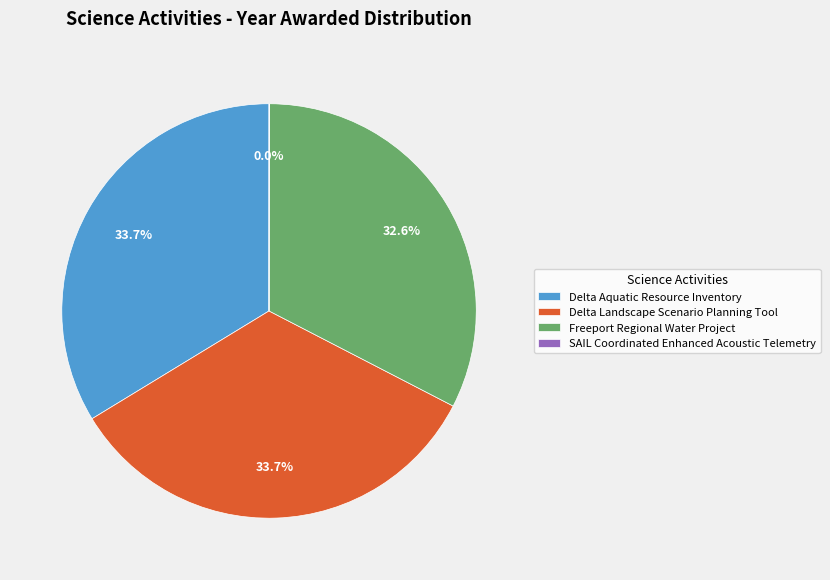

Approximately how many times larger is the value at Delta Landscape Scenario Planning Tool compared to Freeport Regional Water Project?

1.0